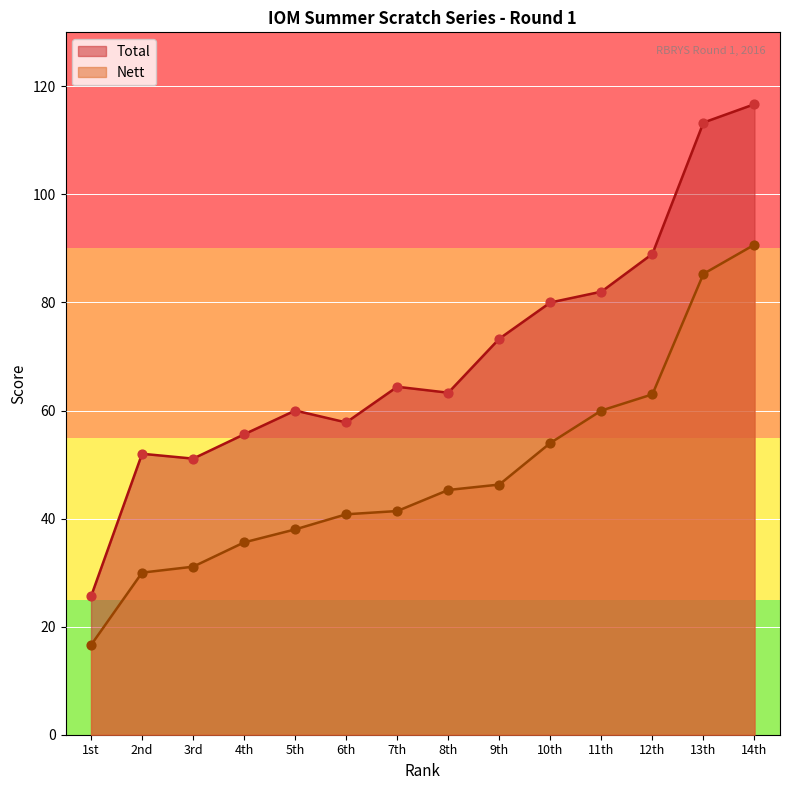

At which category is the sum across all series the highest?

14th